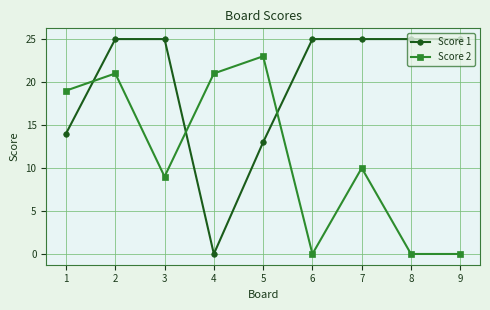

List the series in order of their peak value, lowest first.

Score 2, Score 1